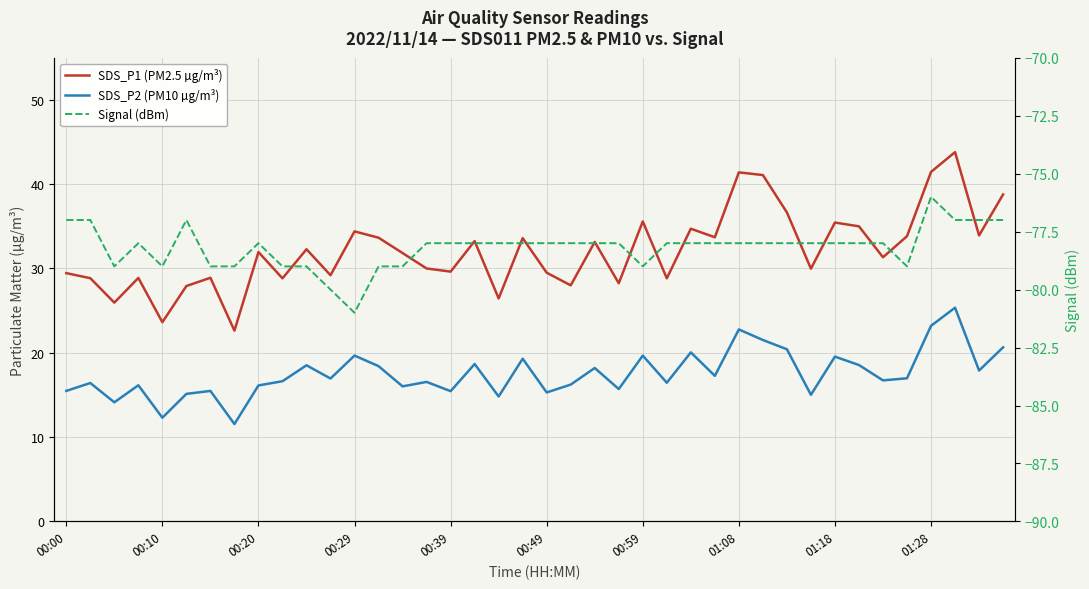

The value of SDS_P1 (PM2.5 µg/m³) at 01:28 is 12.7. True or false?

False